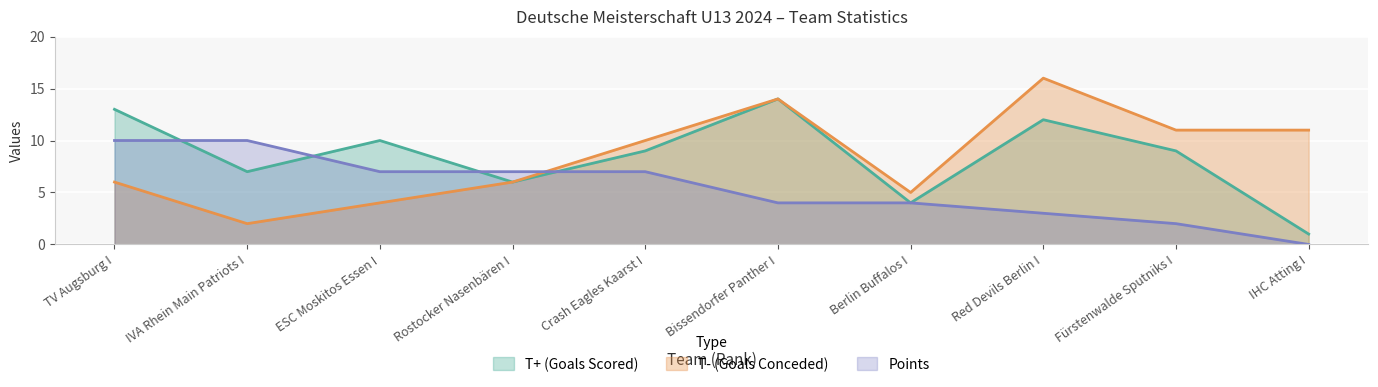

True or false: T+ (Goals Scored) has a value of 3 at TV Augsburg I.

False